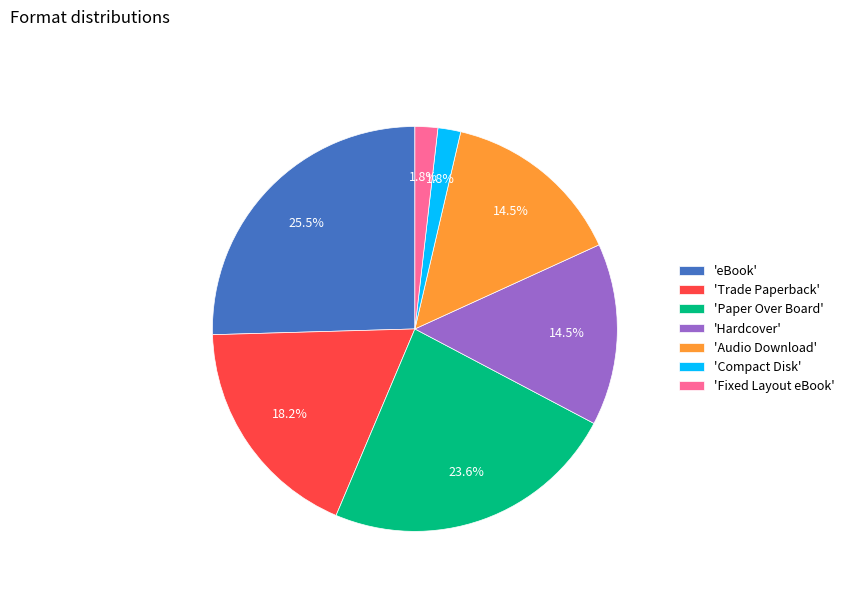

How many segments does this pie chart have?

7